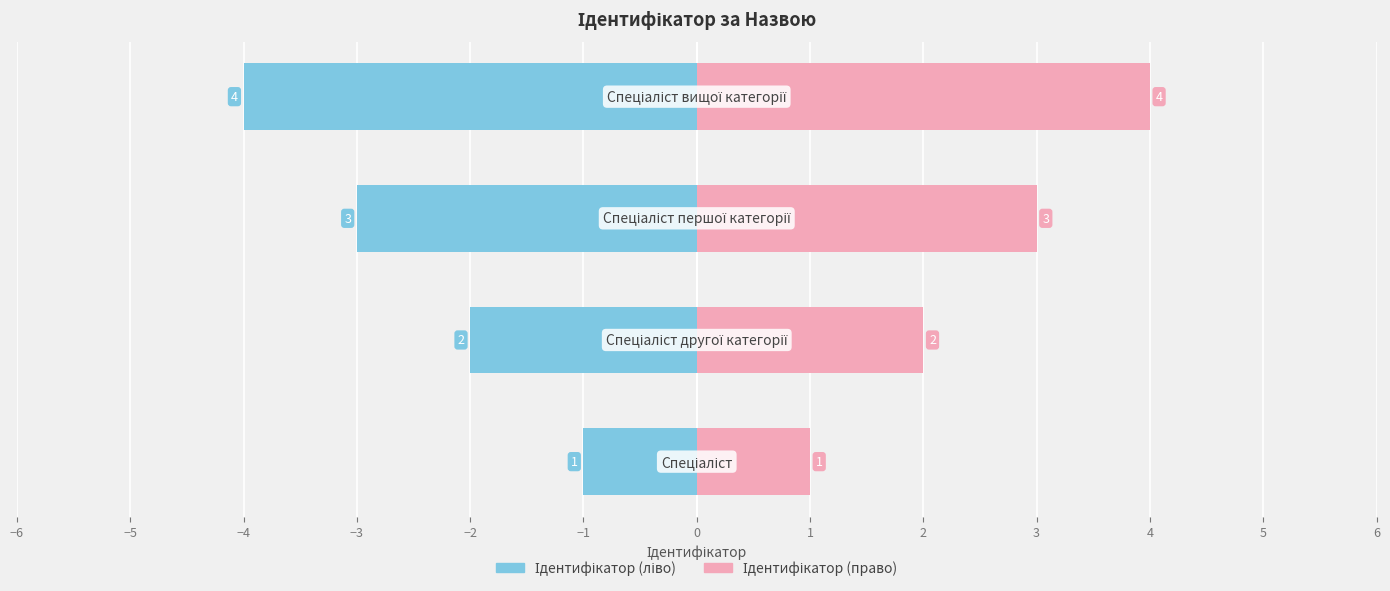

Which series has the largest range (max minus min)?

Ідентифікатор (ліво)